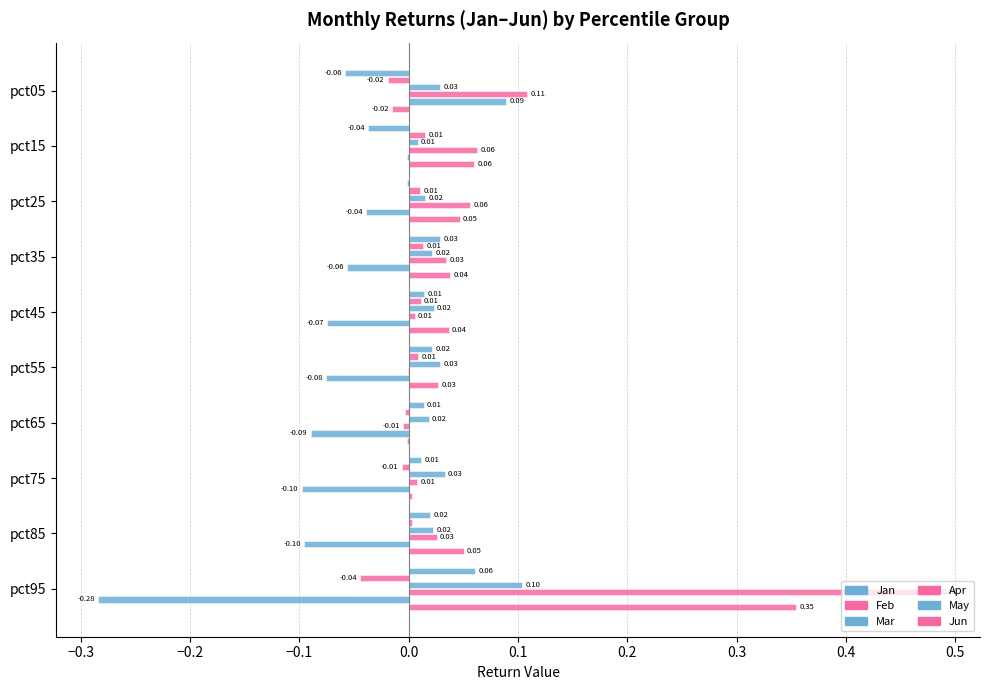

How many positive values does the Feb series have?

6